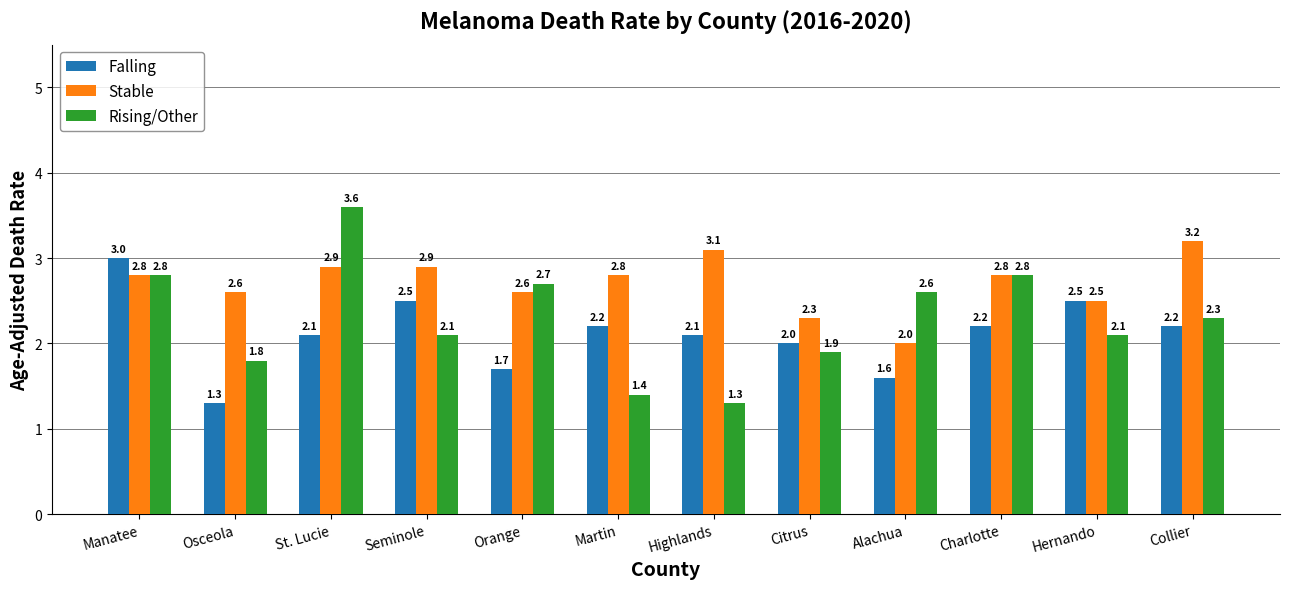

What is the label of the 5th bar from the left?

Orange